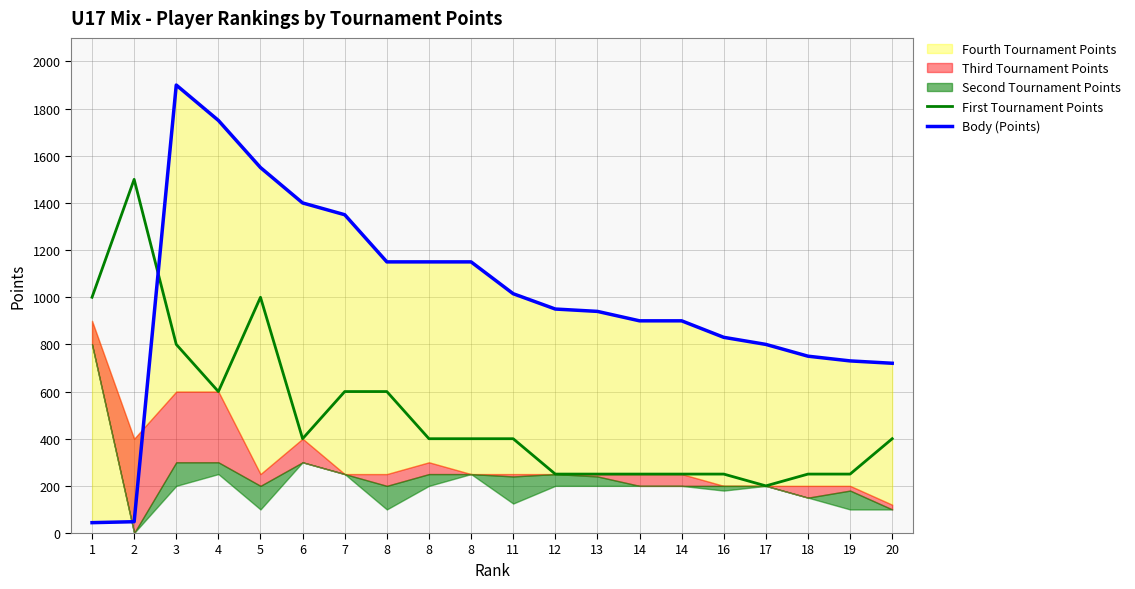

In First Tournament Points, how many points are lower than both neighbors (excluding endpoints)?

3